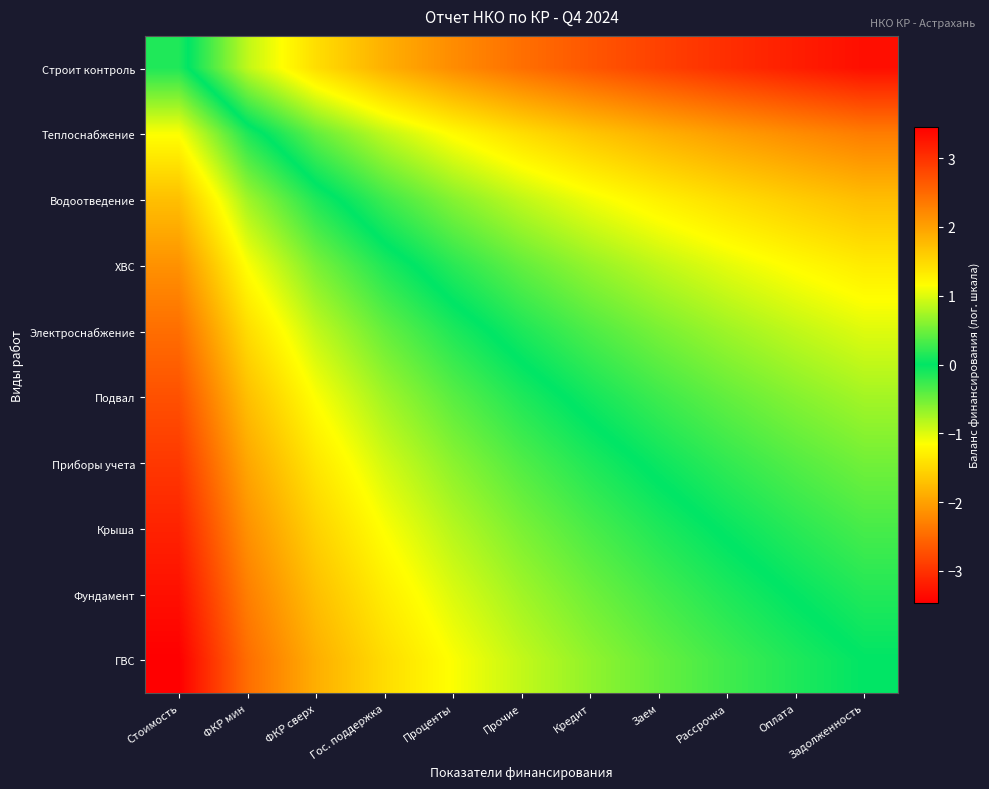

Reading left to right, what are all the values shown in this chart?

Строит контроль: Стоимость=0.1	ФКР мин=-0.9	ФКР сверх=-1.4	Гос. поддержка=-1.9	Проценты=-2.2	Прочие=-2.4	Кредит=-2.7	Заем=-2.9	Рассрочка=-3.0	Оплата=-3.2	Задолженность=-3.3
Теплоснабжение: Стоимость=1.1	ФКР мин=0.1	ФКР сверх=-0.4	Гос. поддержка=-0.9	Проценты=-1.2	Прочие=-1.4	Кредит=-1.7	Заем=-1.9	Рассрочка=-2.0	Оплата=-2.2	Задолженность=-2.3
Водоотведение: Стоимость=1.7	ФКР мин=0.7	ФКР сверх=0.1	Гос. поддержка=-0.3	Проценты=-0.6	Прочие=-0.9	Кредит=-1.1	Заем=-1.3	Рассрочка=-1.4	Оплата=-1.6	Задолженность=-1.7
ХВС: Стоимость=2.1	ФКР мин=1.1	ФКР сверх=0.6	Гос. поддержка=0.1	Проценты=-0.2	Прочие=-0.4	Кредит=-0.7	Заем=-0.9	Рассрочка=-1.0	Оплата=-1.2	Задолженность=-1.3
Электроснабжение: Стоимость=2.5	ФКР мин=1.5	ФКР сверх=0.9	Гос. поддержка=0.5	Проценты=0.1	Прочие=-0.1	Кредит=-0.3	Заем=-0.5	Рассрочка=-0.7	Оплата=-0.9	Задолженность=-1.0
Подвал: Стоимость=2.7	ФКР мин=1.7	ФКР сверх=1.1	Гос. поддержка=0.7	Проценты=0.4	Прочие=0.1	Кредит=-0.1	Заем=-0.3	Рассрочка=-0.4	Оплата=-0.6	Задолженность=-0.7
Приборы учета: Стоимость=2.9	ФКР мин=1.9	ФКР сверх=1.4	Гос. поддержка=0.9	Проценты=0.6	Прочие=0.4	Кредит=0.1	Заем=-0.1	Рассрочка=-0.2	Оплата=-0.4	Задолженность=-0.5
Крыша: Стоимость=3.1	ФКР мин=2.1	ФКР сверх=1.6	Гос. поддержка=1.1	Проценты=0.8	Прочие=0.6	Кредит=0.3	Заем=0.1	Рассрочка=-0.0	Оплата=-0.2	Задолженность=-0.3
Фундамент: Стоимость=3.3	ФКР мин=2.3	ФКР сверх=1.7	Гос. поддержка=1.3	Проценты=1.0	Прочие=0.7	Кредит=0.5	Заем=0.3	Рассрочка=0.1	Оплата=-0.0	Задолженность=-0.2
ГВС: Стоимость=3.5	ФКР мин=2.5	ФКР сверх=1.9	Гос. поддержка=1.5	Проценты=1.1	Прочие=0.9	Кредит=0.7	Заем=0.5	Рассрочка=0.3	Оплата=0.1	Задолженность=0.0